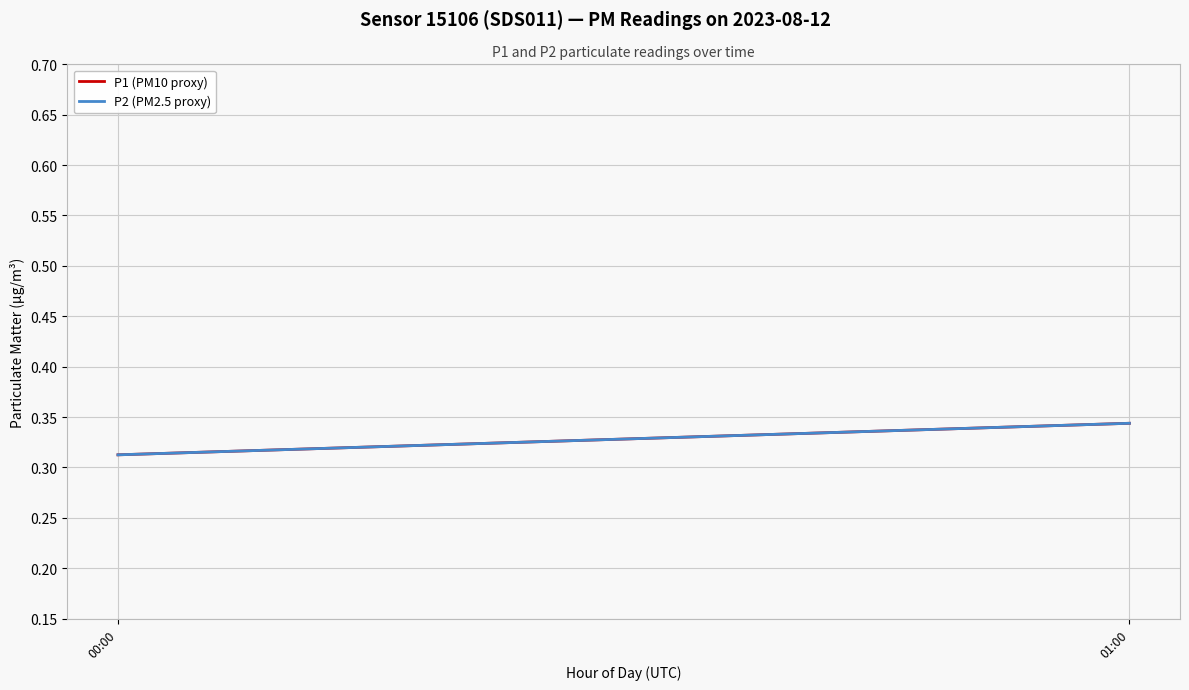

How many lines are shown in the chart?

2